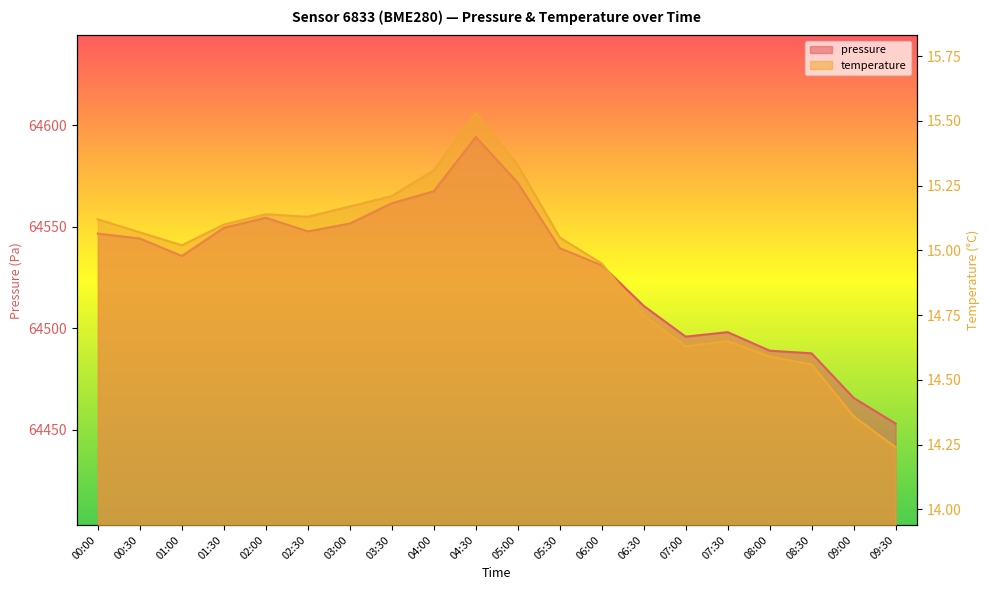

What position from the left is 04:00?

9